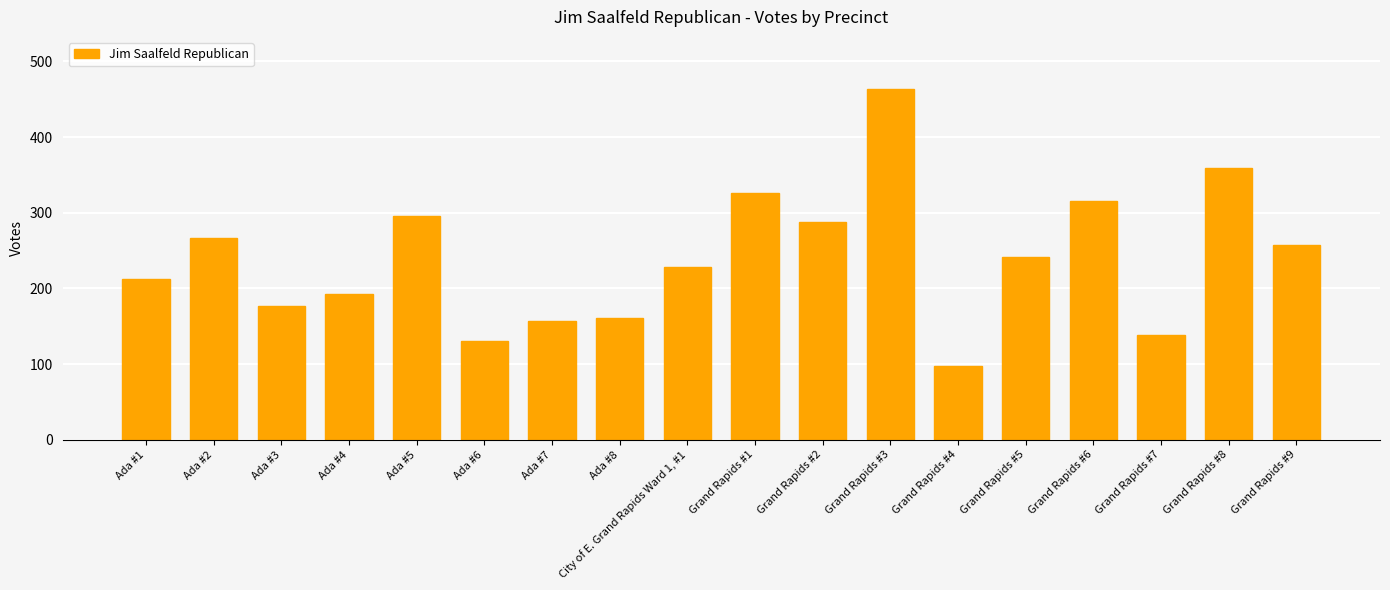

What is the average value?

239